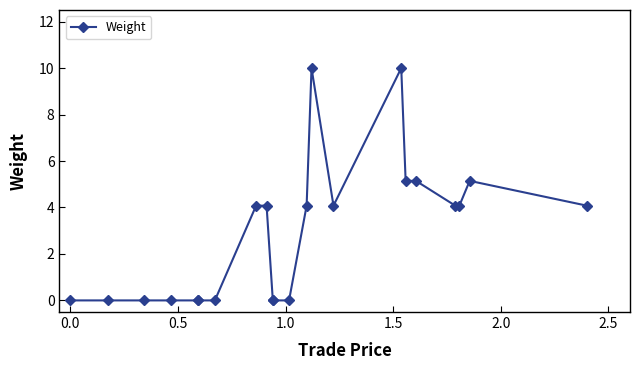

Does the chart display data point markers on the line(s)?

Yes